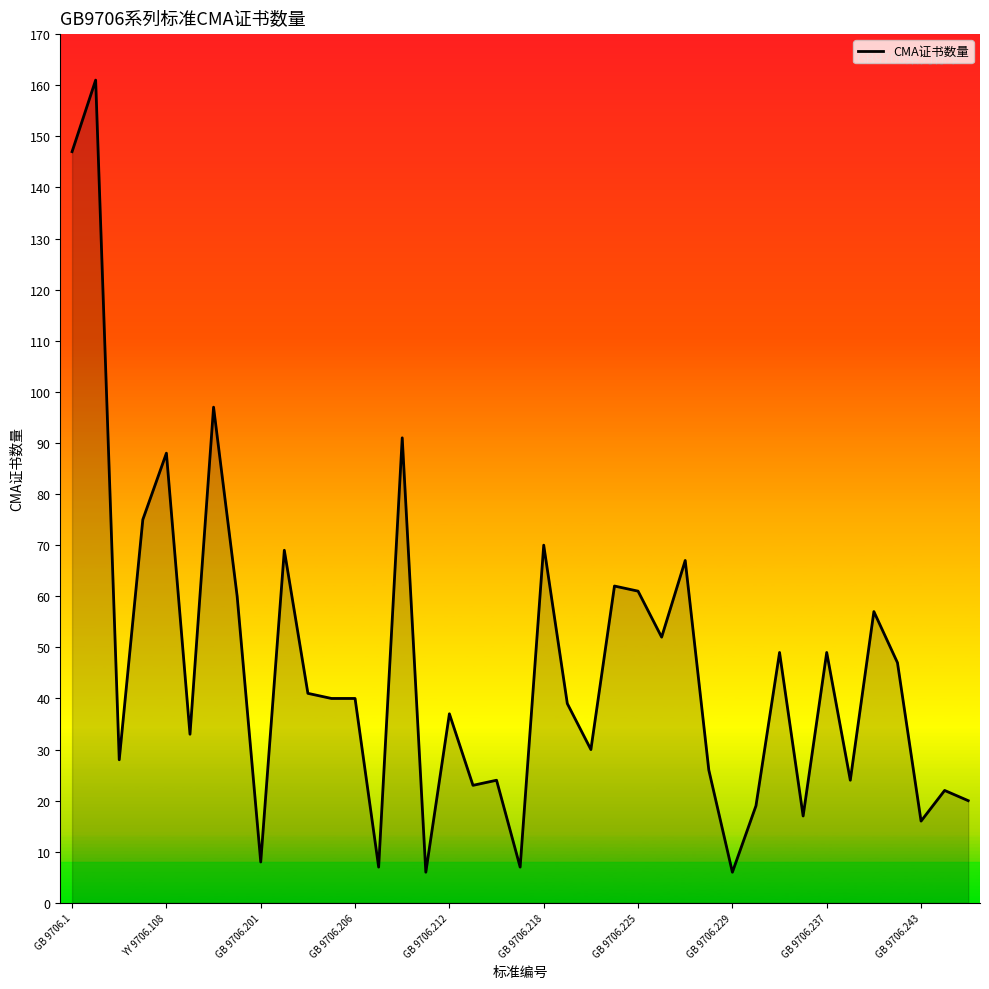

What is the difference between the maximum and minimum values?

155